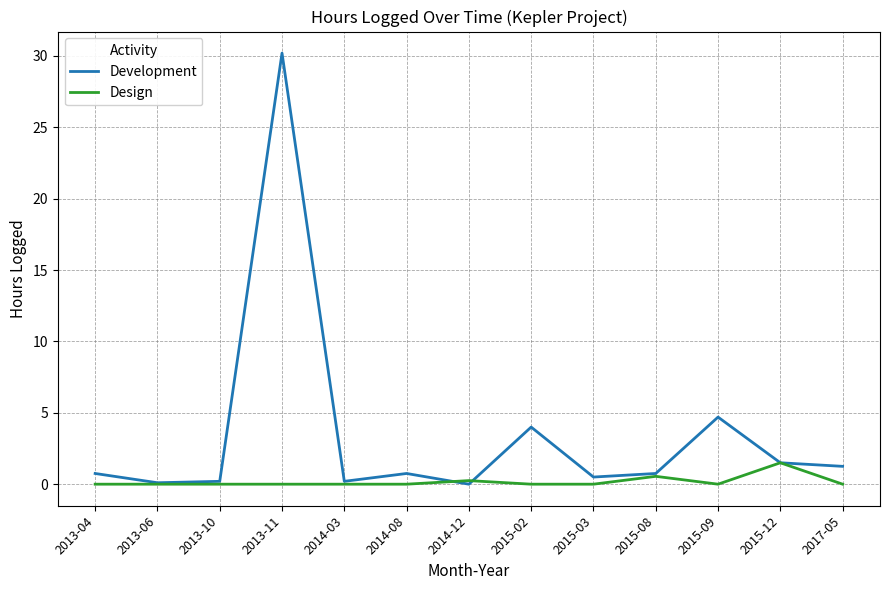

What is the maximum value for Design?

1.5